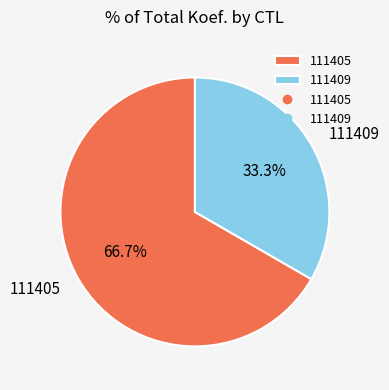

Does 111405 account for over 50% of the chart?

Yes